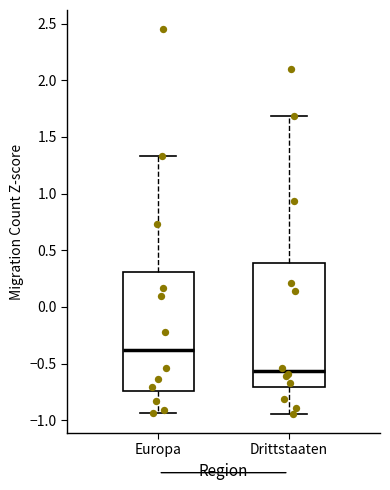

Where does the median line of the box for Drittstaaten sit on the y-axis? The values are not printed on the chart, so give them approximately, as read against the axis.

-0.55